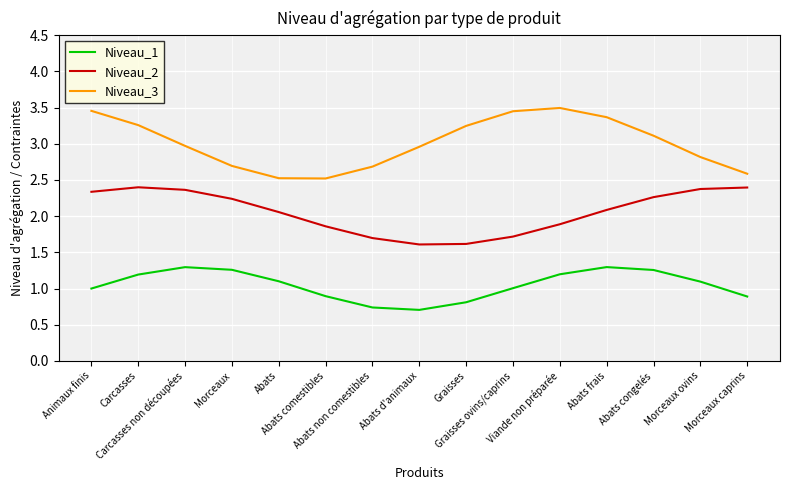

Is this an area chart (filled region under the line)?

No